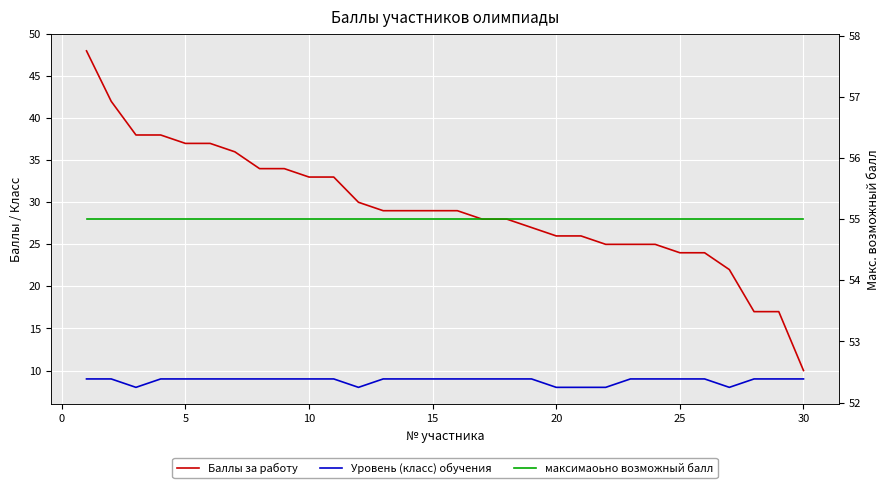

True or false: Уровень (класс) обучения and Баллы за работу intersect in this chart.

False